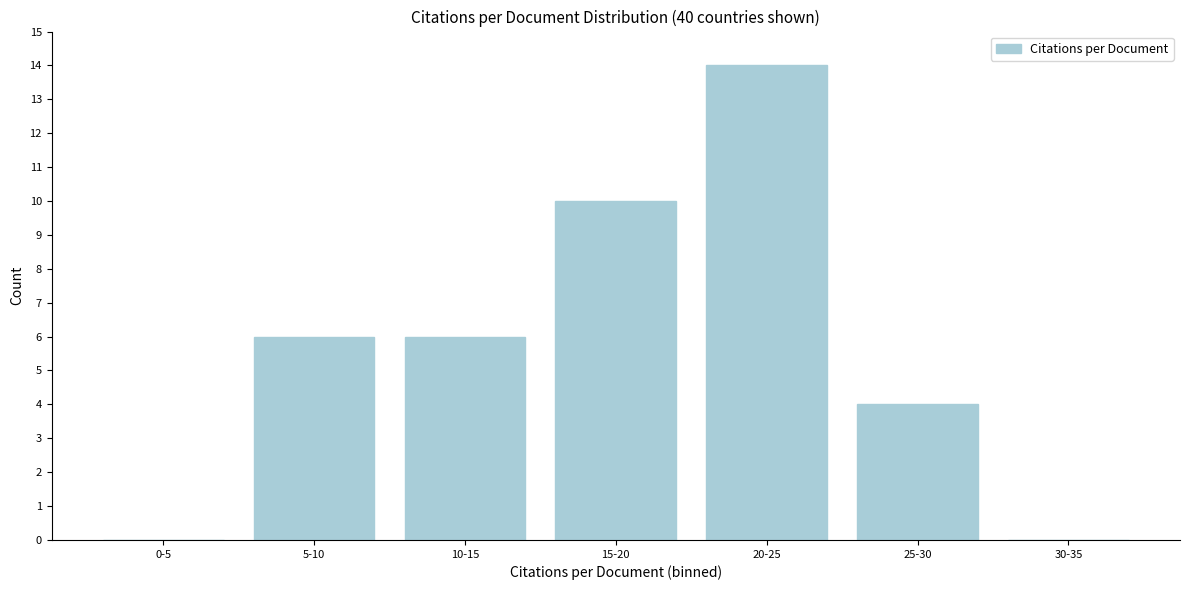

Reading left to right, what are all the values shown in this chart?

0-5=0	5-10=6	10-15=6	15-20=10	20-25=14	25-30=4	30-35=0